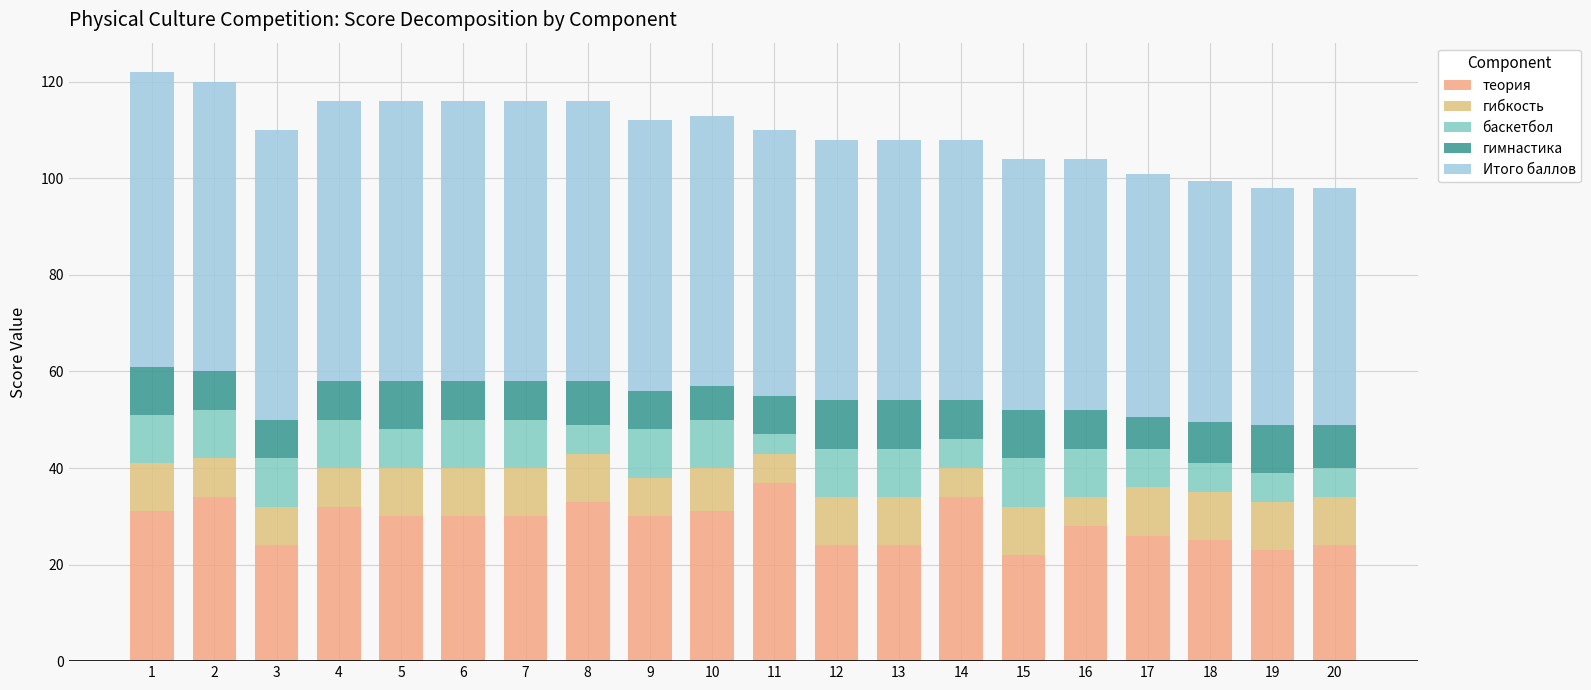

Which has a higher value, 10 or 2?

2